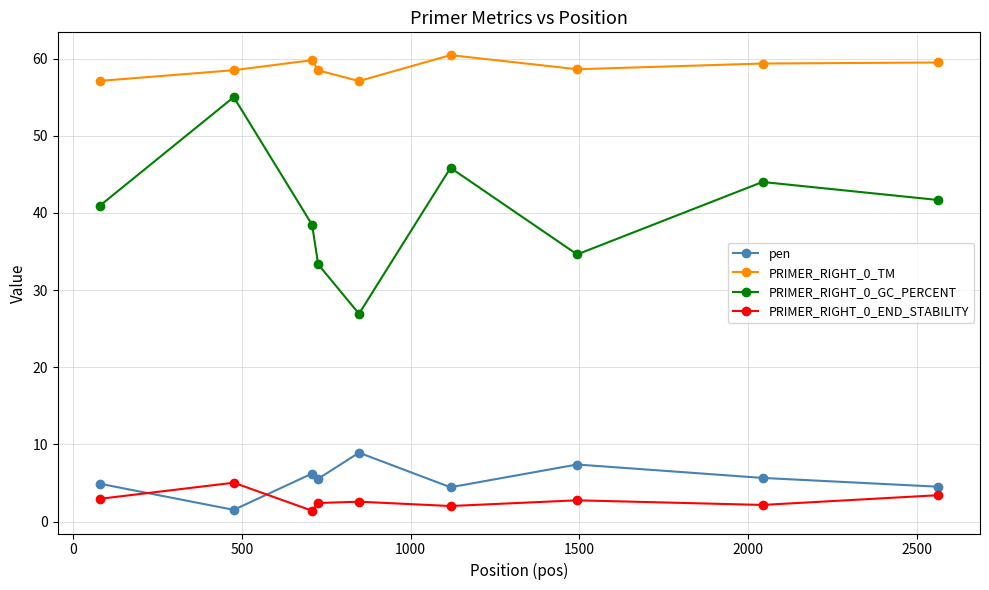

Which series has the widest spread of values?

PRIMER_RIGHT_0_GC_PERCENT